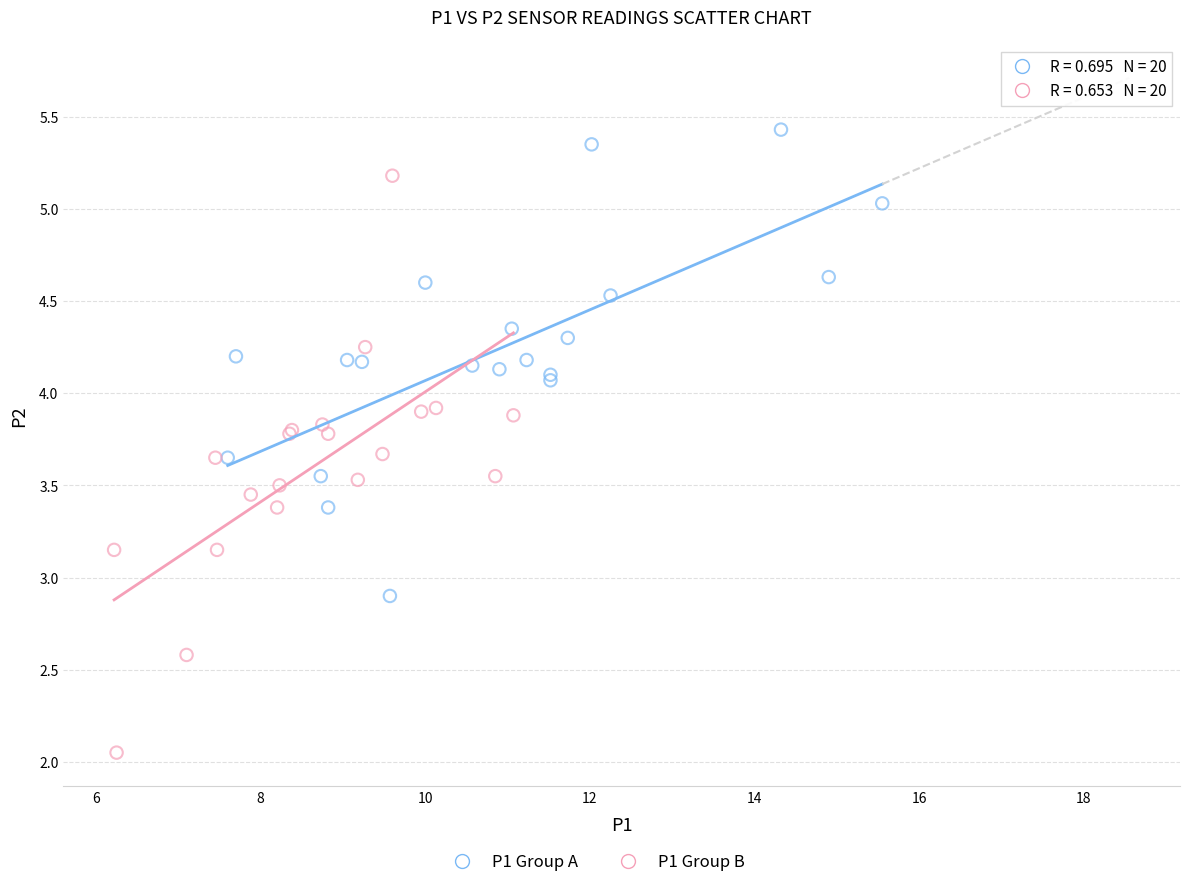

Which series contains the highest Y value?

P1 Group A